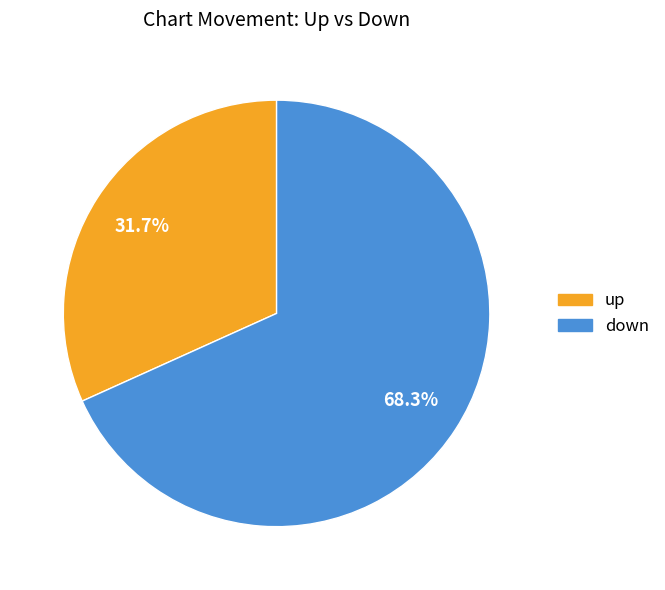

What percentage do up and down together represent?

100.0%